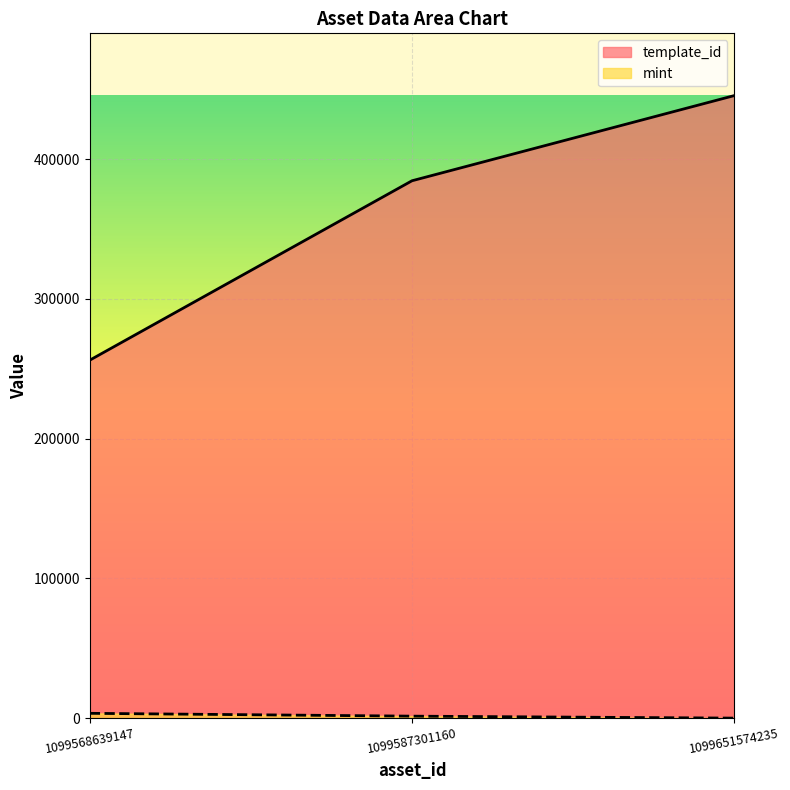

What is the lowest value of the mint series?

45